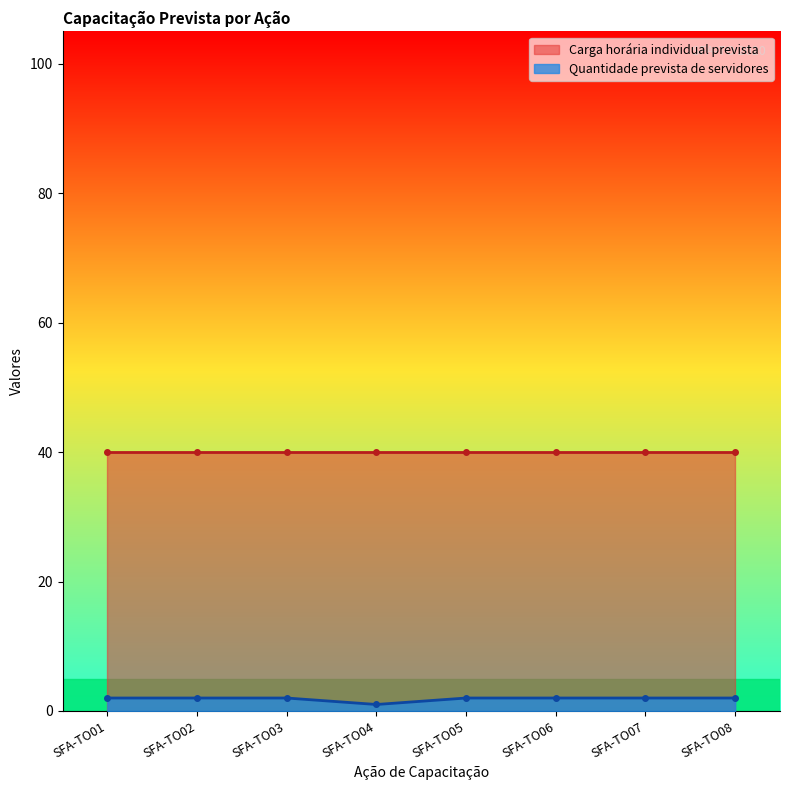

Approximately how many times larger is the value at SFA-TO05 compared to SFA-TO02?

1.0